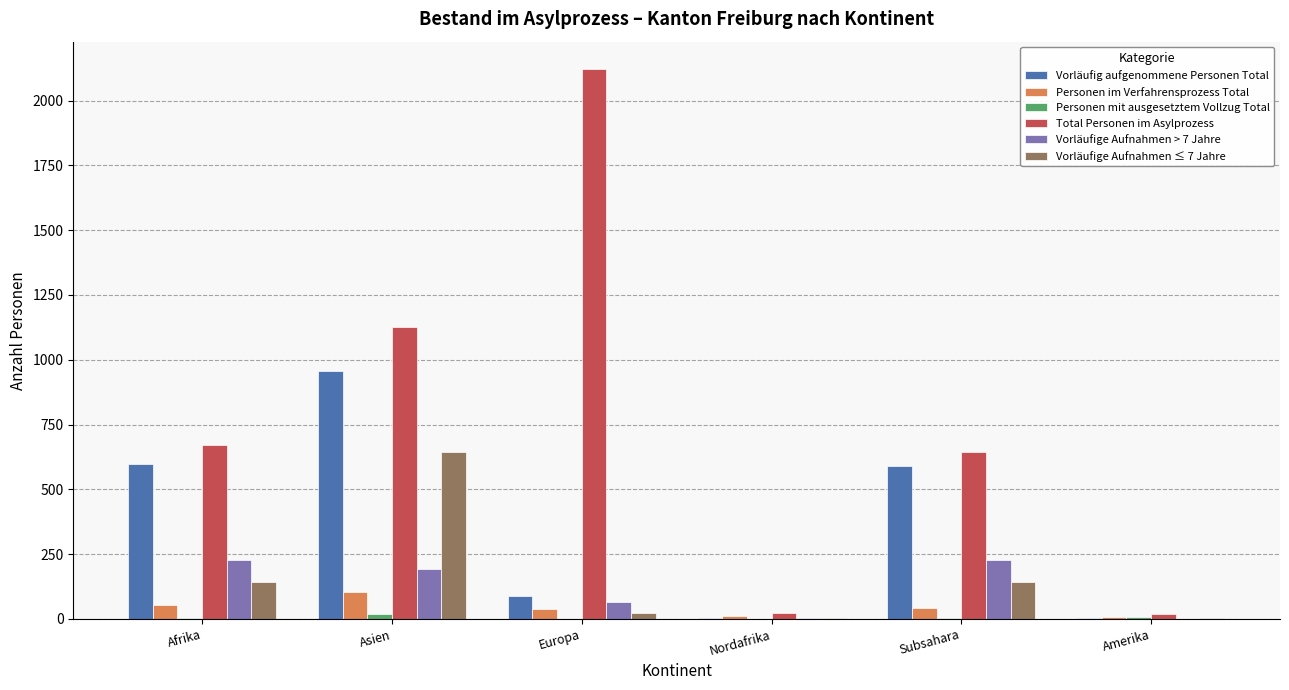

How many groups of bars are there?

6